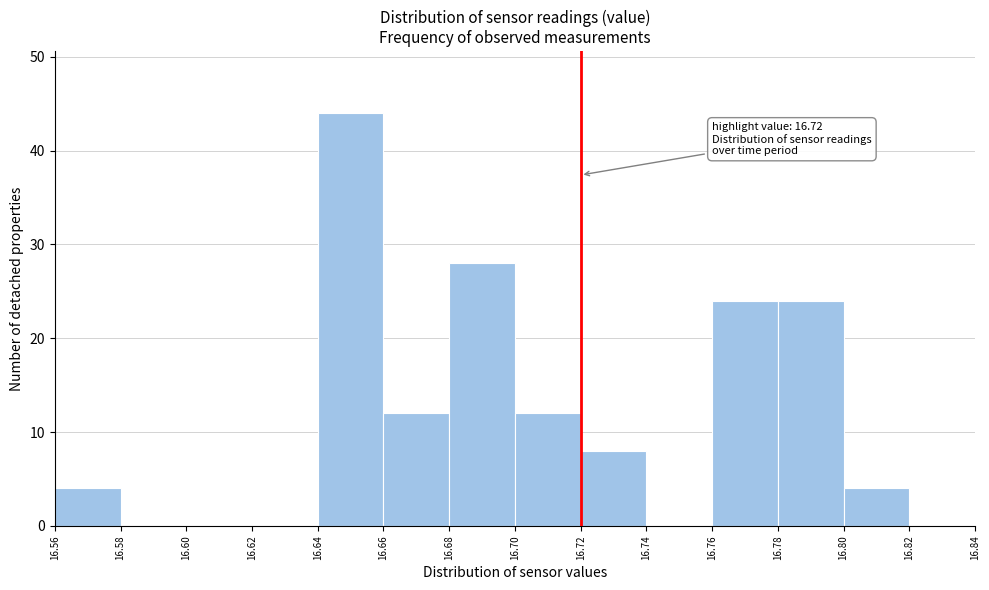

Which range on the x-axis has the tallest bar?

16.64 to 16.66